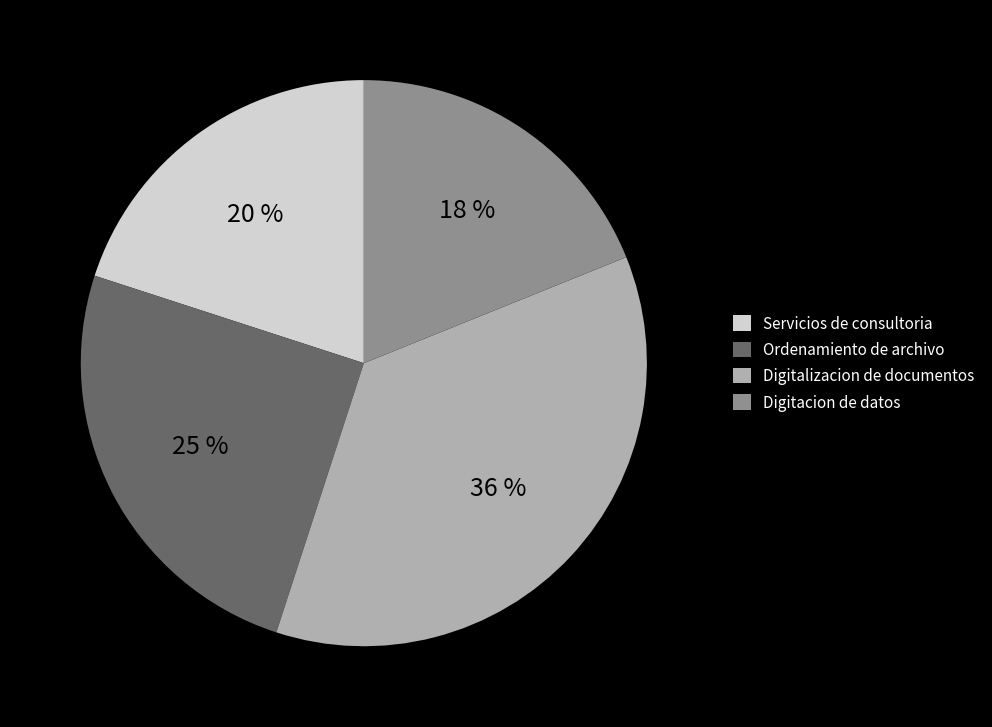

Rank the categories by value from highest to lowest.

Digitalizacion de documentos, Ordenamiento de archivo, Servicios de consultoria, Digitacion de datos